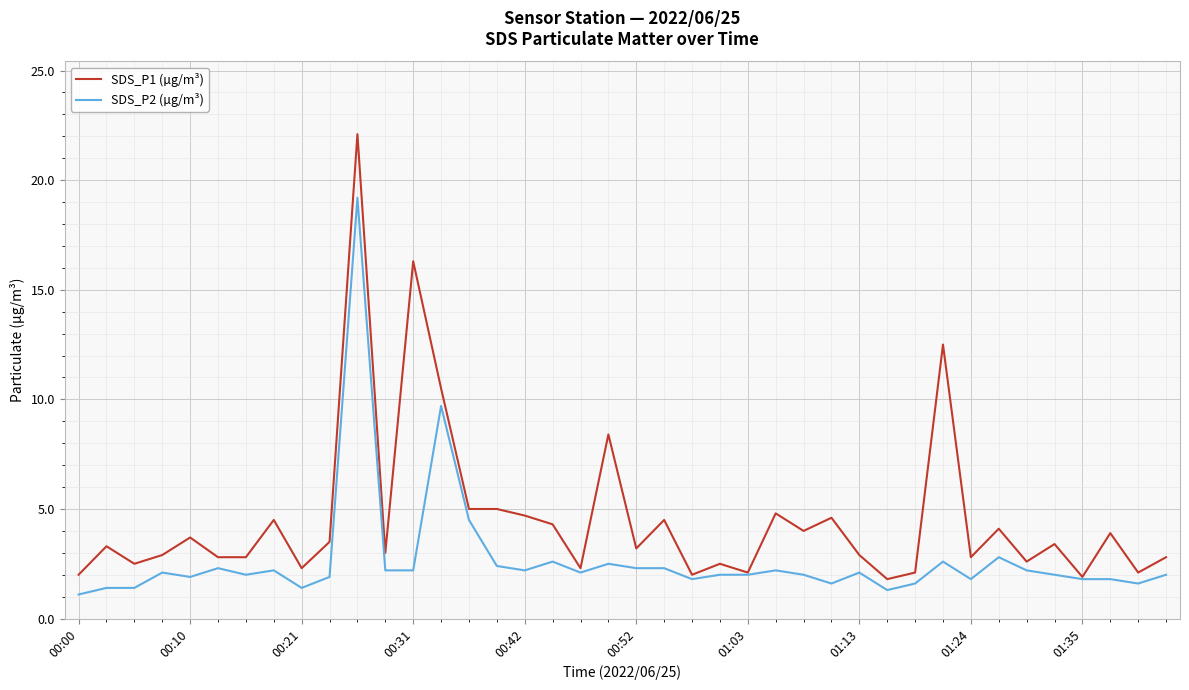

Which series has the largest total across all categories?

SDS_P1 (µg/m³)